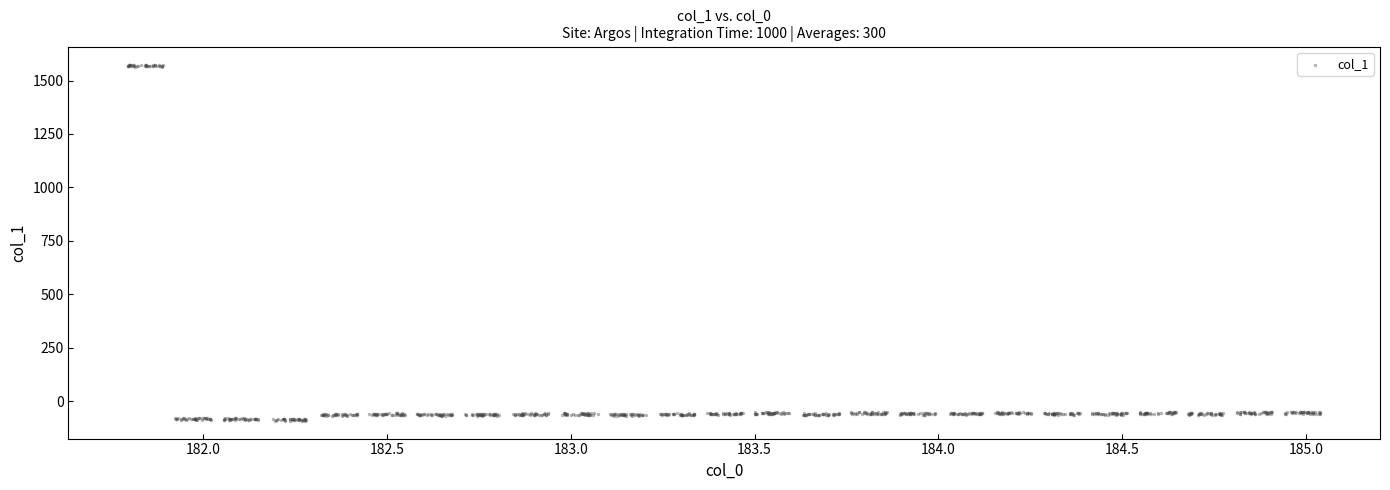

What is the range of Y values (max minus min)?

1666.2